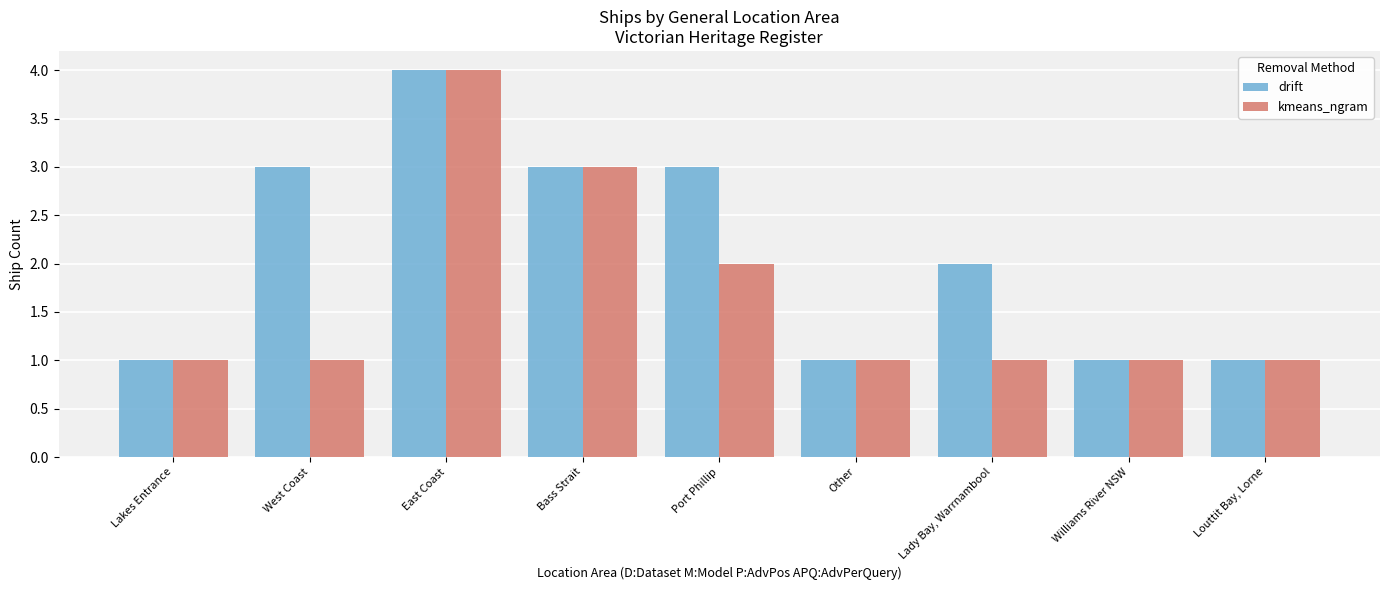

The value of drift at Bass Strait is 3. True or false?

True